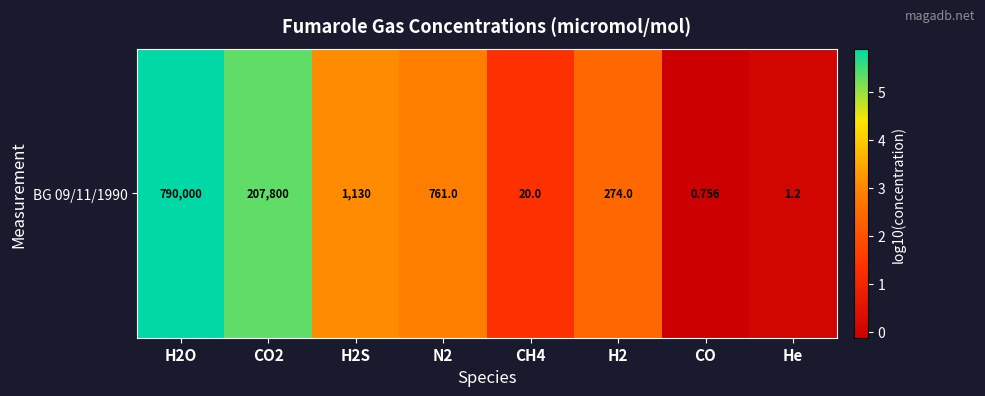

Which has a higher value, H2S or H2?

H2S